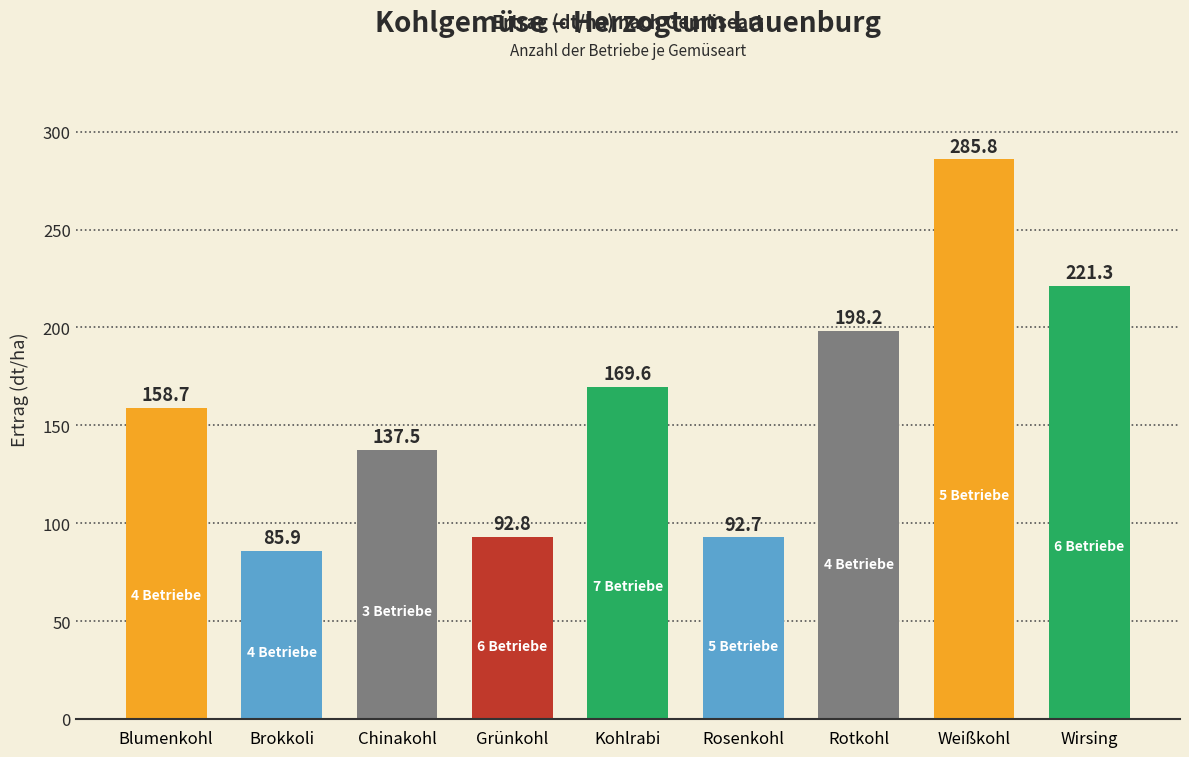

What is the greatest value displayed?

285.8